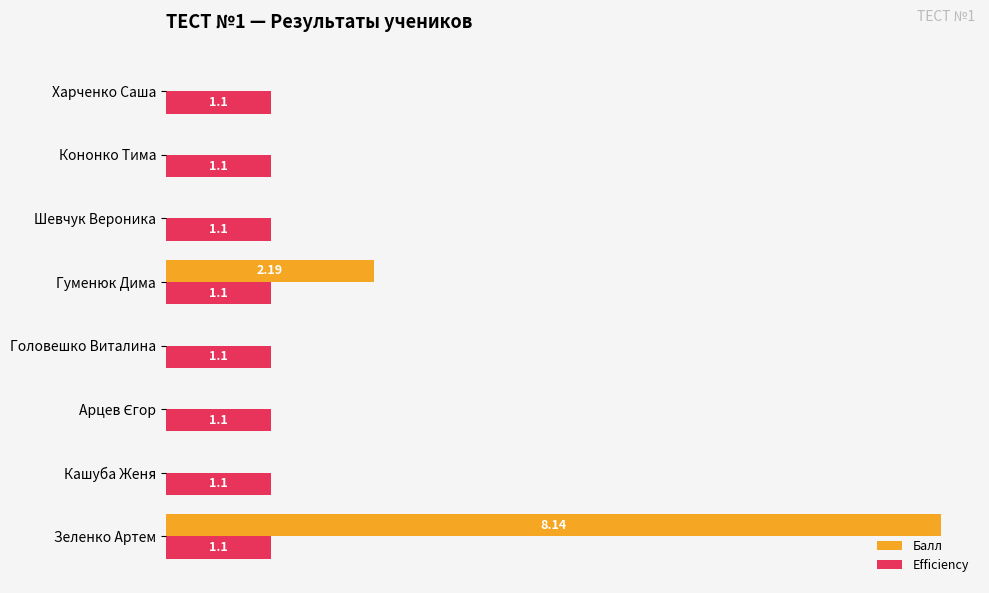

Which category has the highest value in the Балл series?

Зеленко Артем